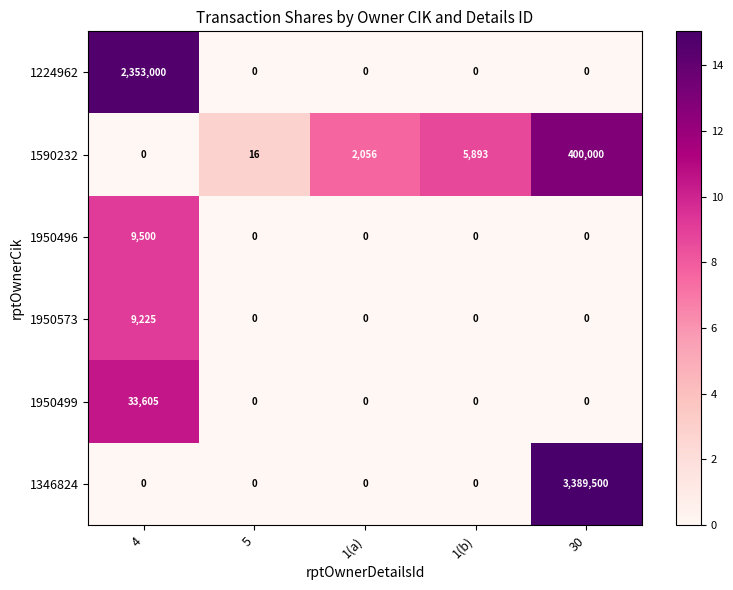

Which label corresponds to the largest value in the chart?

30